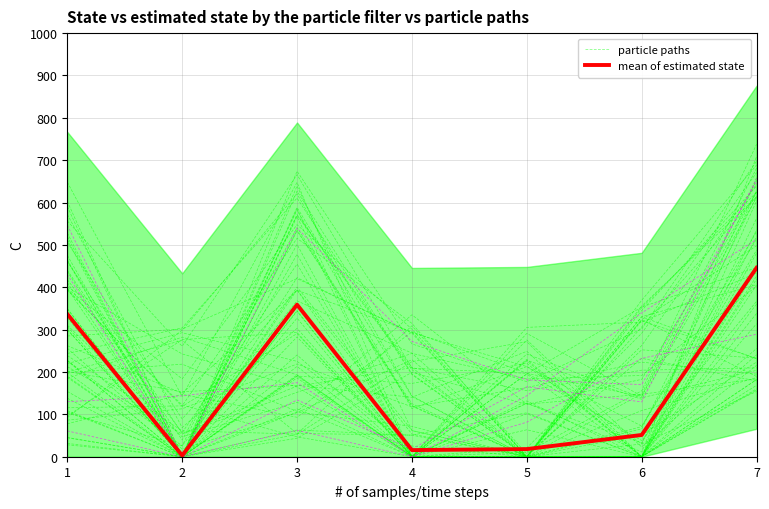

After their last crossing, which series has the higher values: mean of estimated state or particle paths?

particle paths